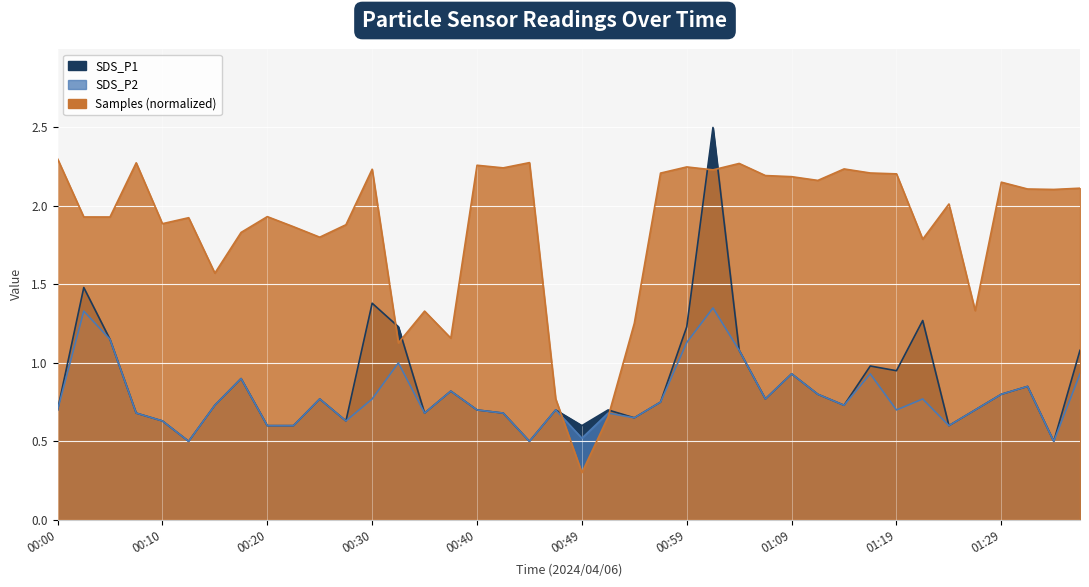

At which category is the sum across all series the highest?

01:02